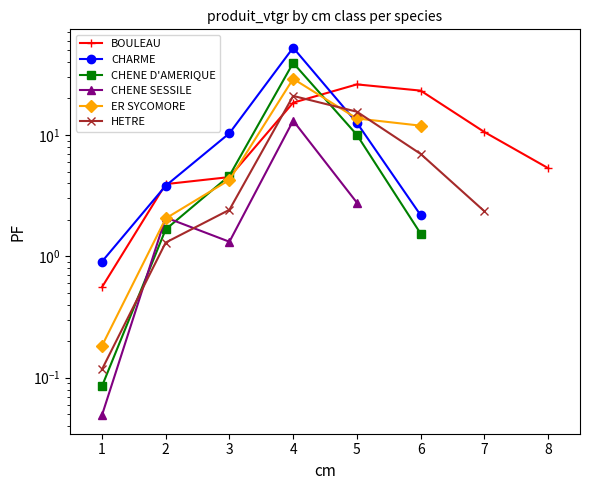

How many intersections are there between BOULEAU and ER SYCOMORE?

2